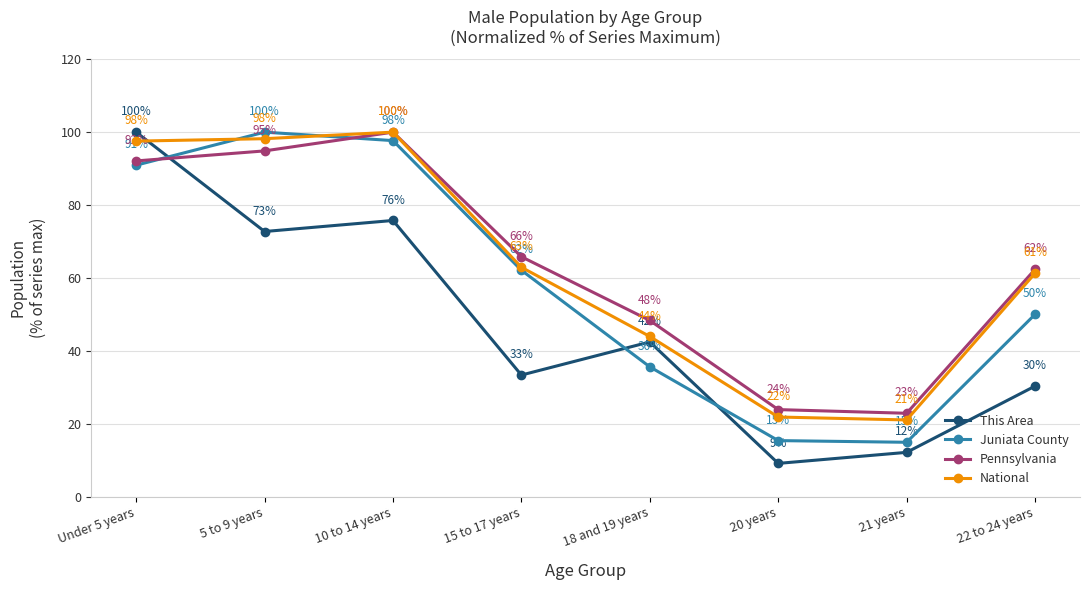

Rank the categories by Pennsylvania value from highest to lowest.

10 to 14 years, 5 to 9 years, Under 5 years, 15 to 17 years, 22 to 24 years, 18 and 19 years, 20 years, 21 years